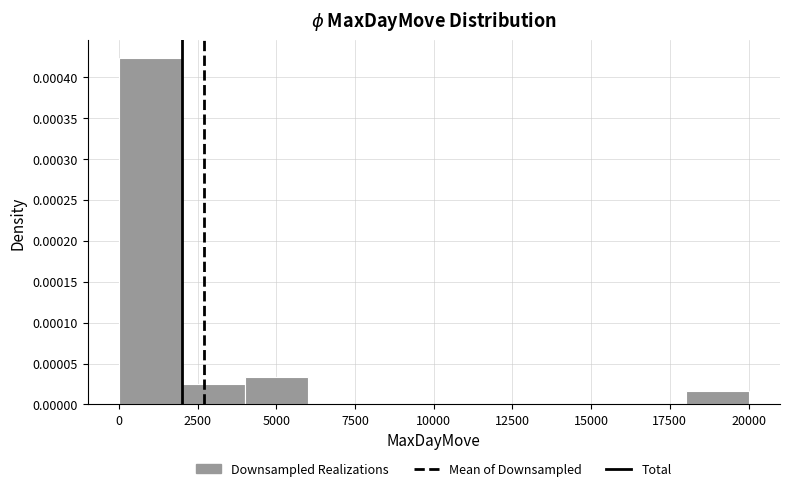

Around what value on the x-axis is the tallest bar? Give the approximate position of its centre, as read against the axis.

1000